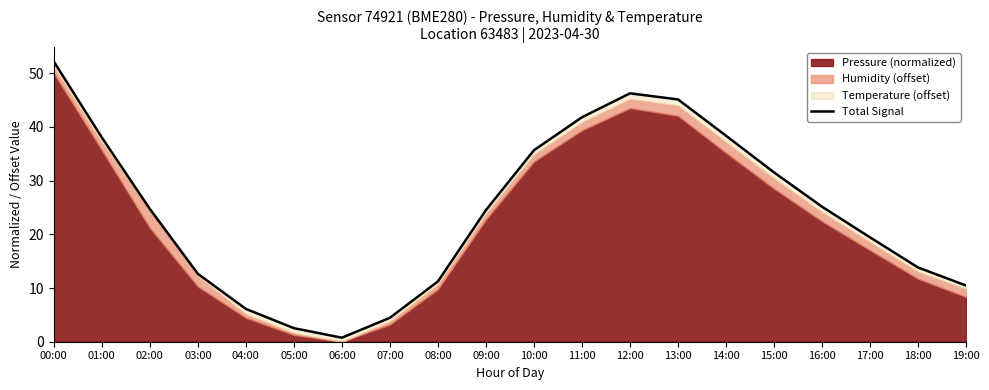

How many values exceed 24?

11